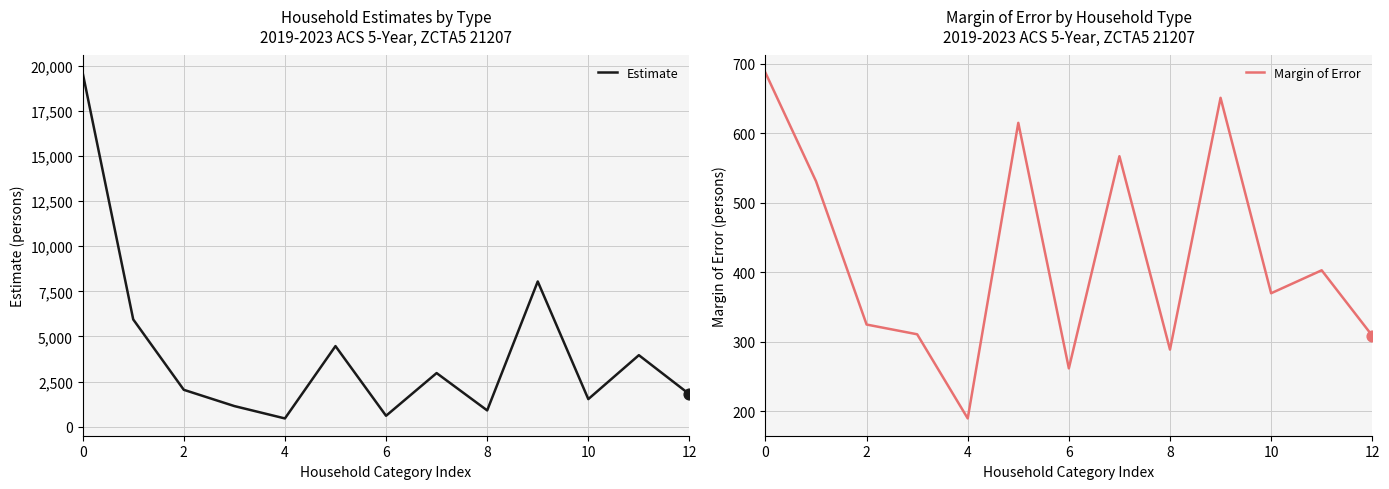

Which series reaches the minimum Y coordinate?

Margin of Error